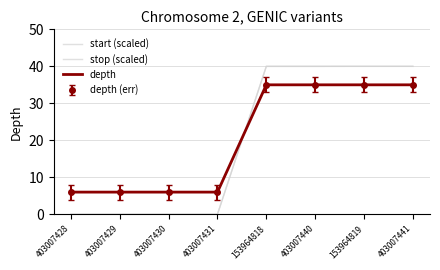

True or false: start (scaled) and stop (scaled) cross at least once.

False